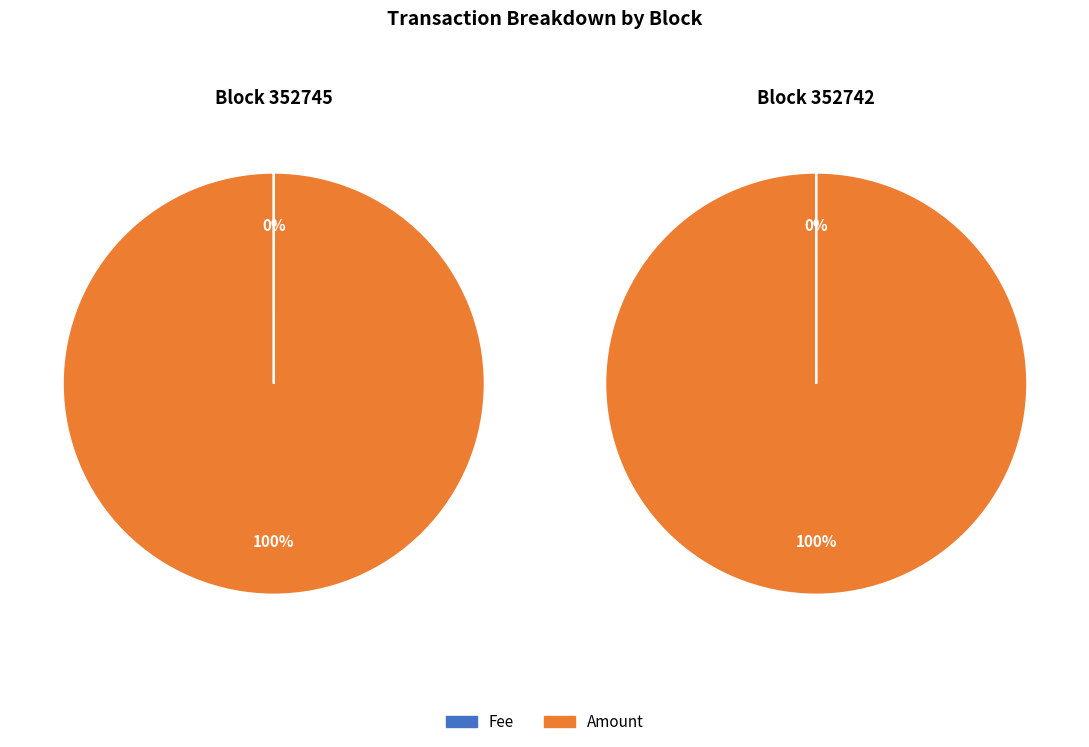

Is it true that 352742 is 99% of the pie?

False